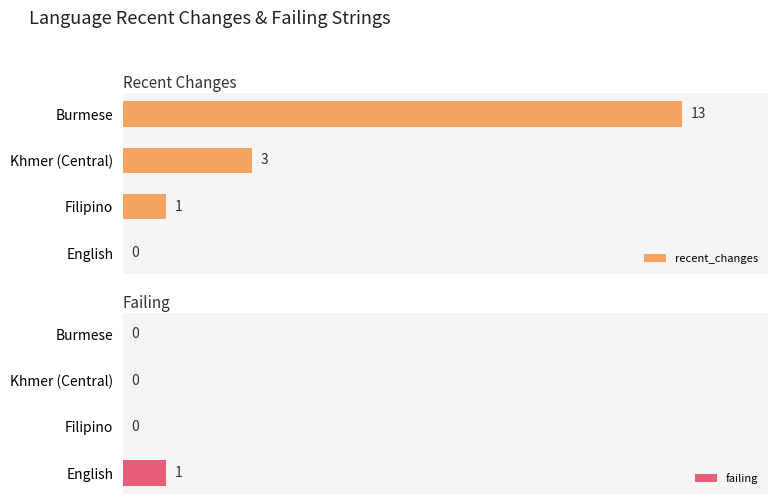

At which label does recent_changes reach its peak?

Burmese